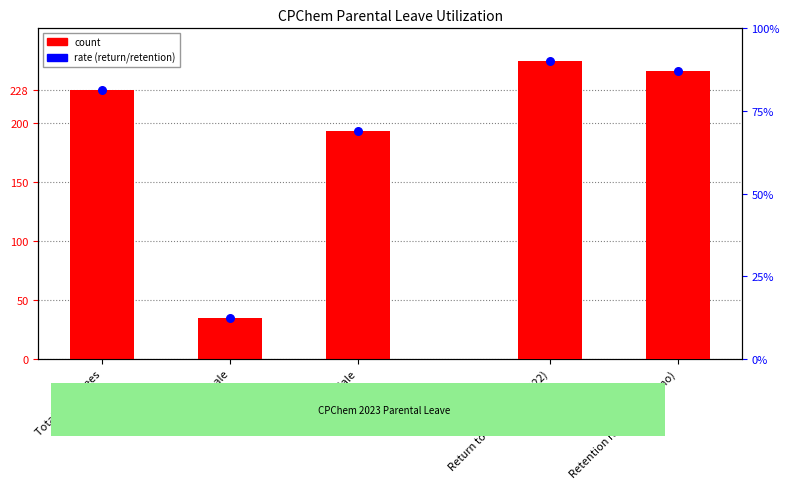

Between Total Female and Total Male, which is larger?

Total Male